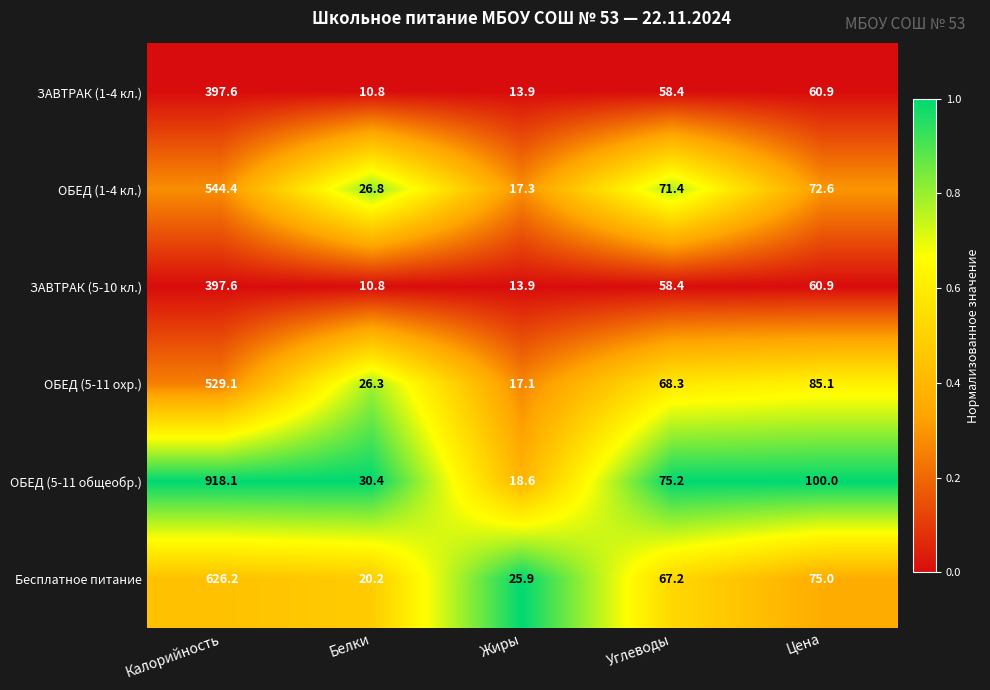

What is the difference between the maximum and minimum values in the ОБЕД (5-11 общеобр.) series?

899.5